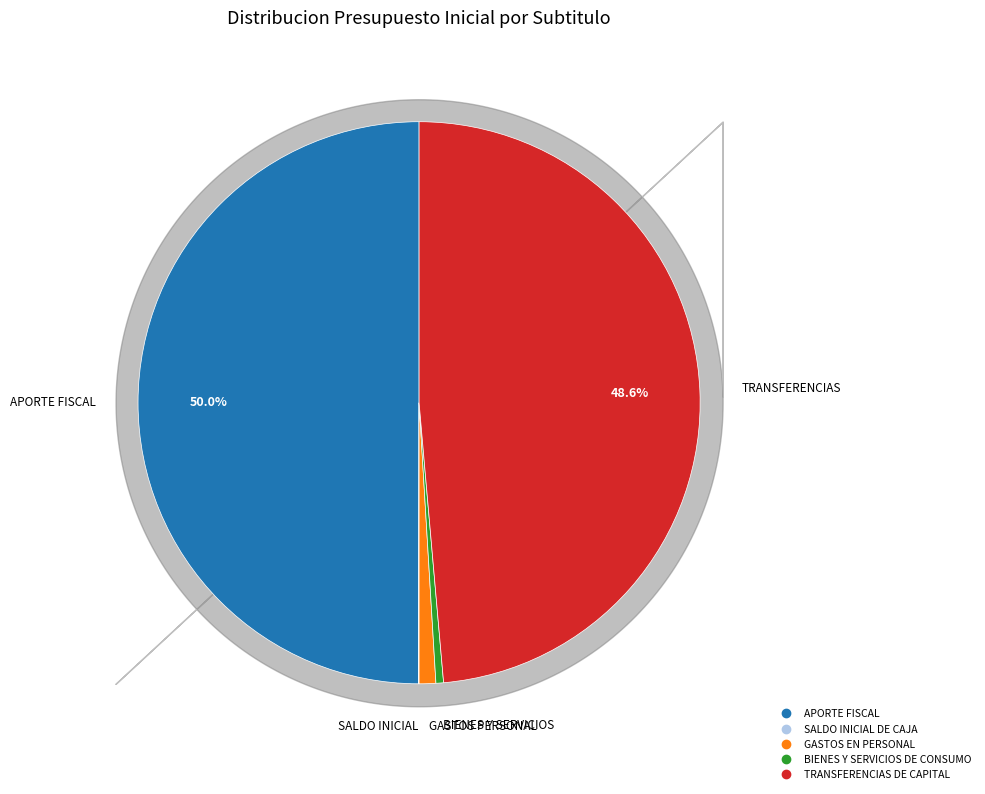

To the nearest percent, what is the average slice percentage?

20%